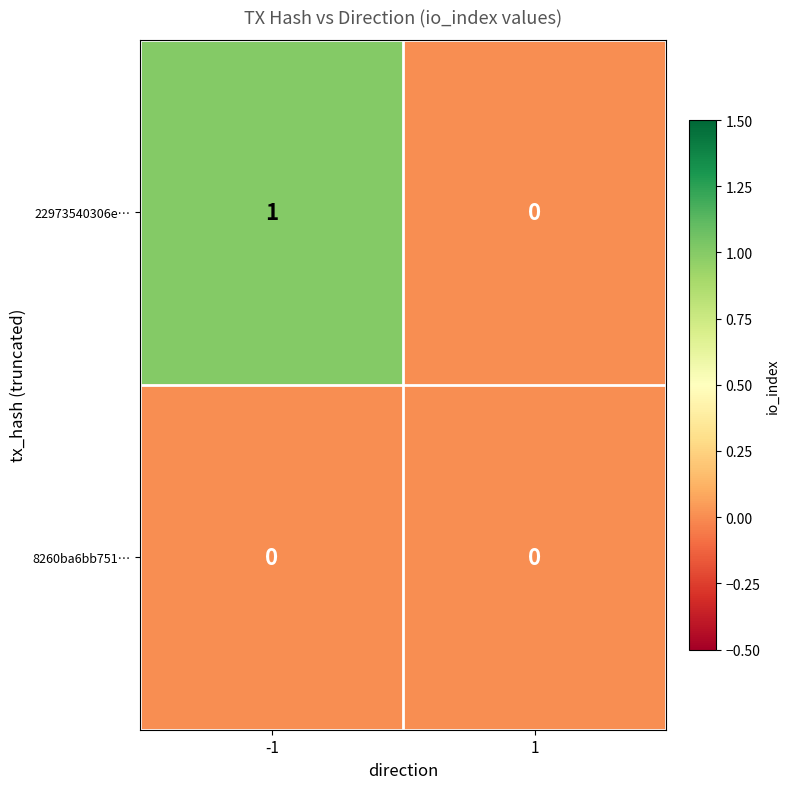

Which series has the largest range (max minus min)?

22973540306e…